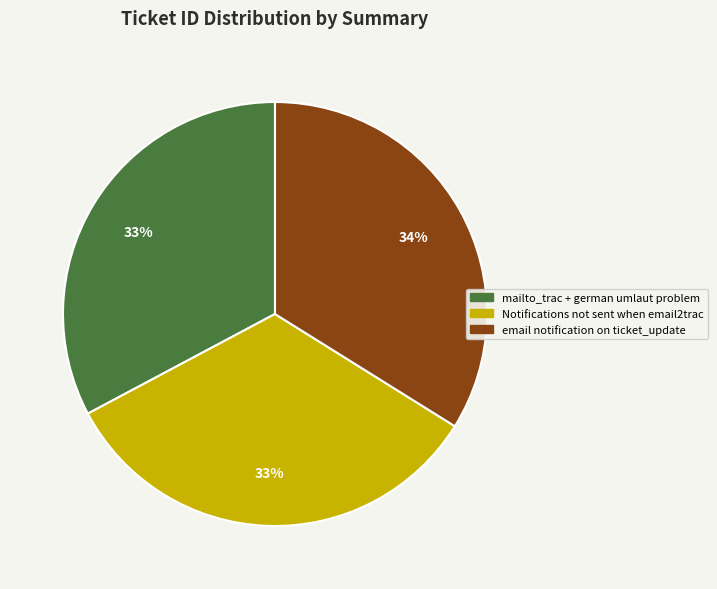

To the nearest percent, what is the average slice percentage?

33%